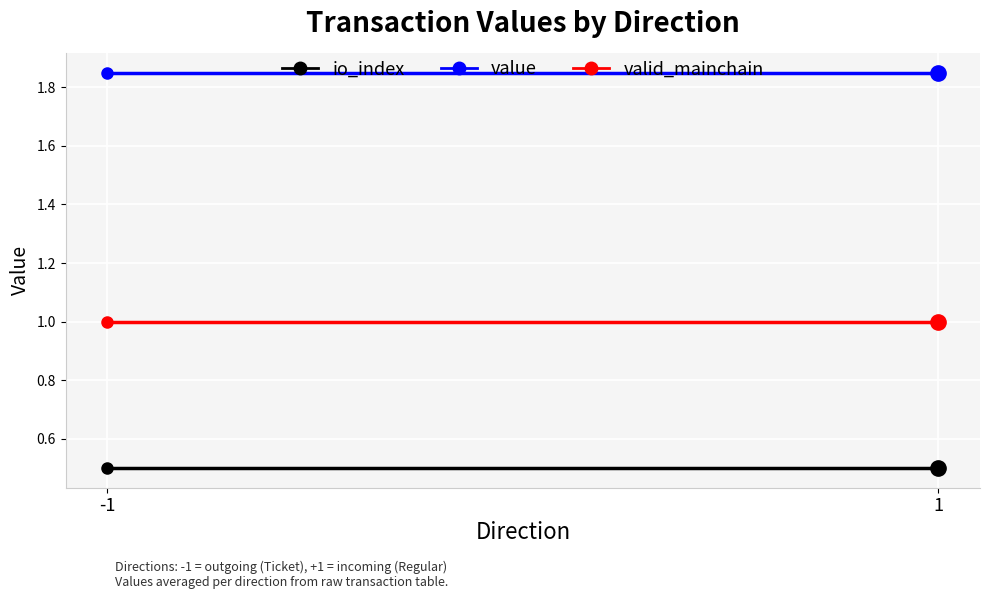

Between -1 and 1, which series saw the biggest shift?

io_index